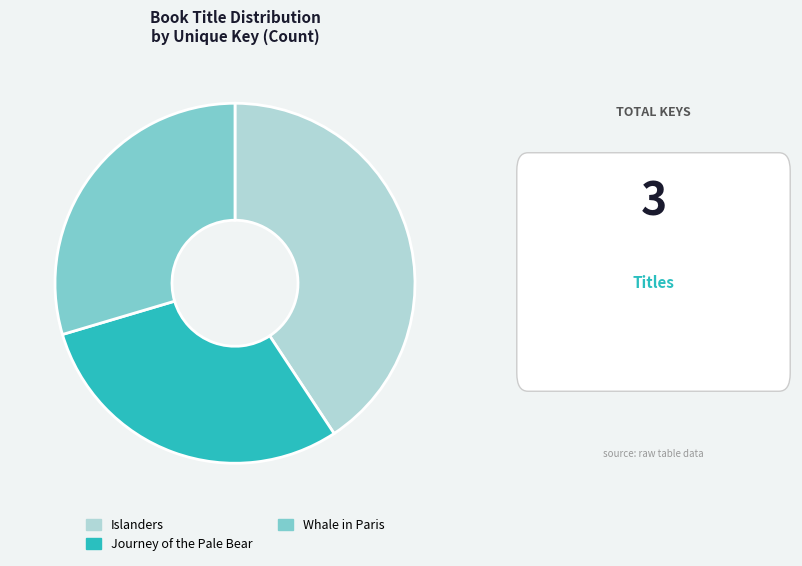

What is the largest slice in the pie chart?

Islanders